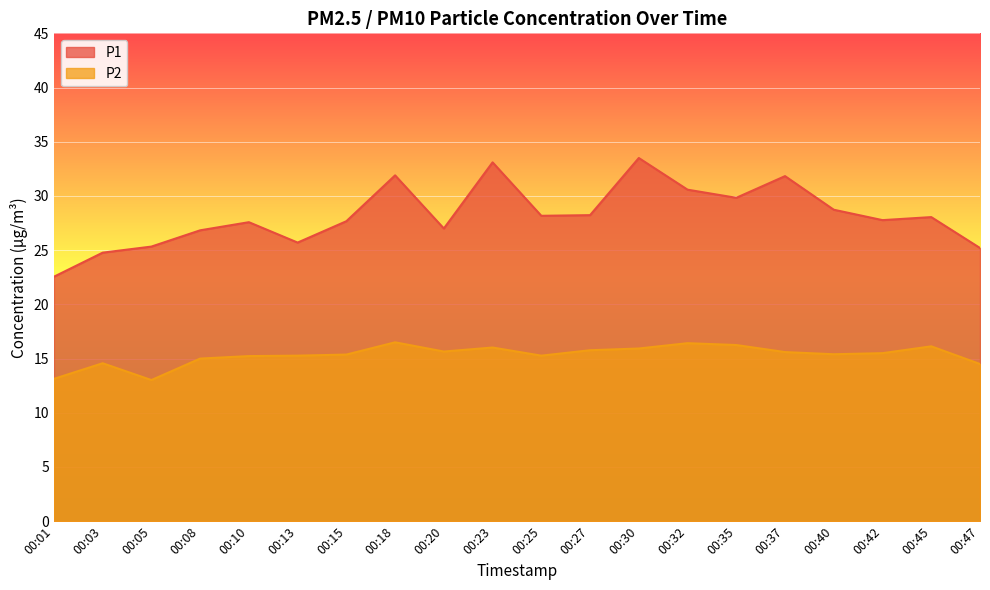

True or false: P1 has more than 0 points higher than both neighbors.

True